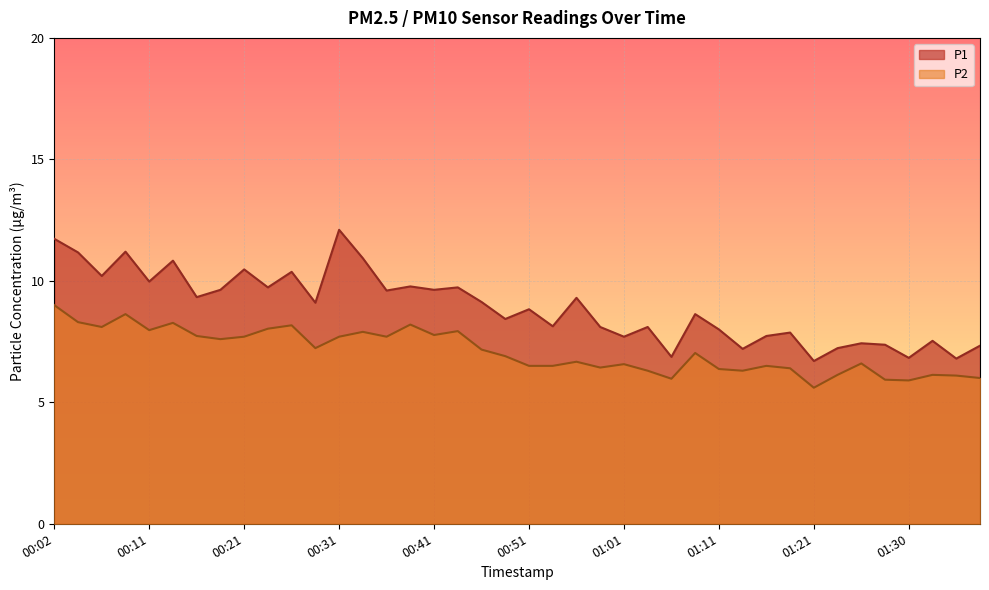

What is the sum of the P2 values at 00:14 and 00:31?

16.0